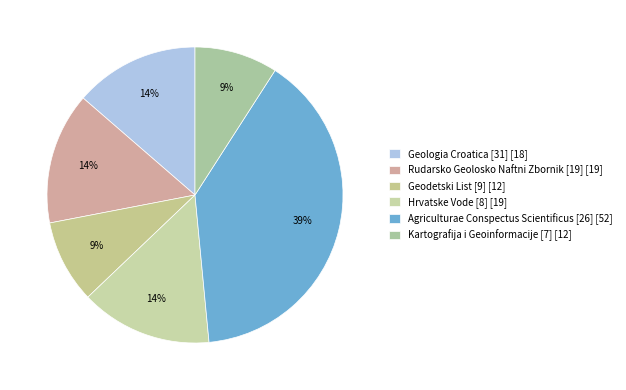

To the nearest percent, what is the difference between the largest and smallest slice percentages?

30%